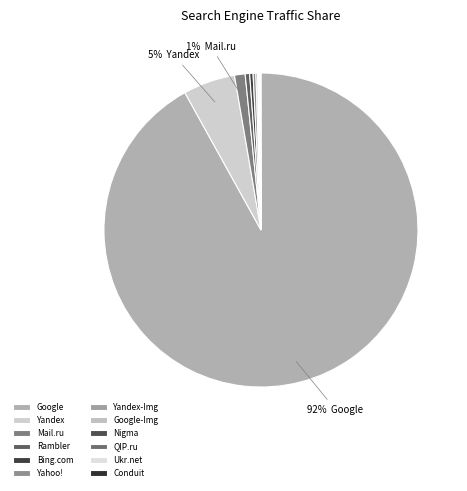

What is the smallest slice in the pie chart?

Nigma